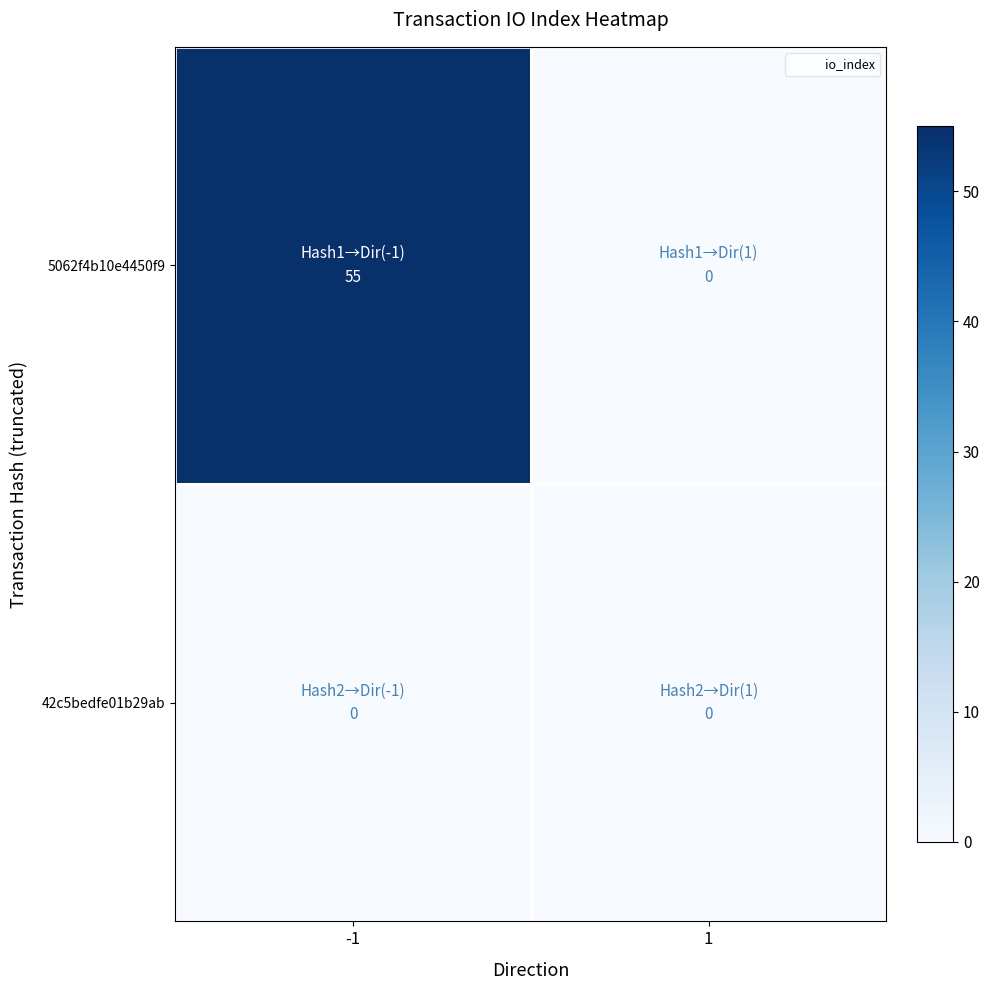

Which series has the largest total across all categories?

5062f4b10e4450f9